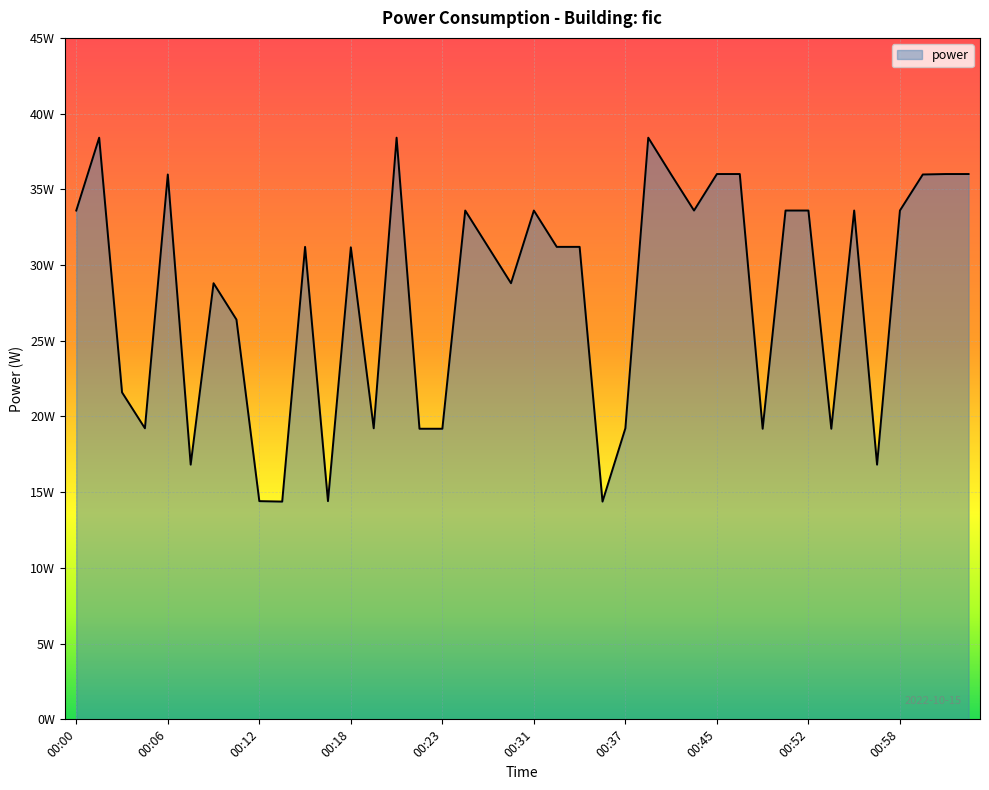

At which category does the chart reach its minimum across all series?

00:13